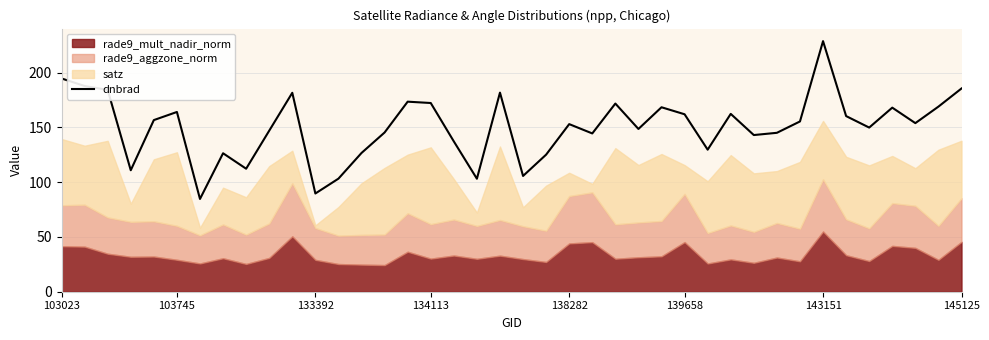

True or false: dnbrad has a value of 133.5 at 133392.

False